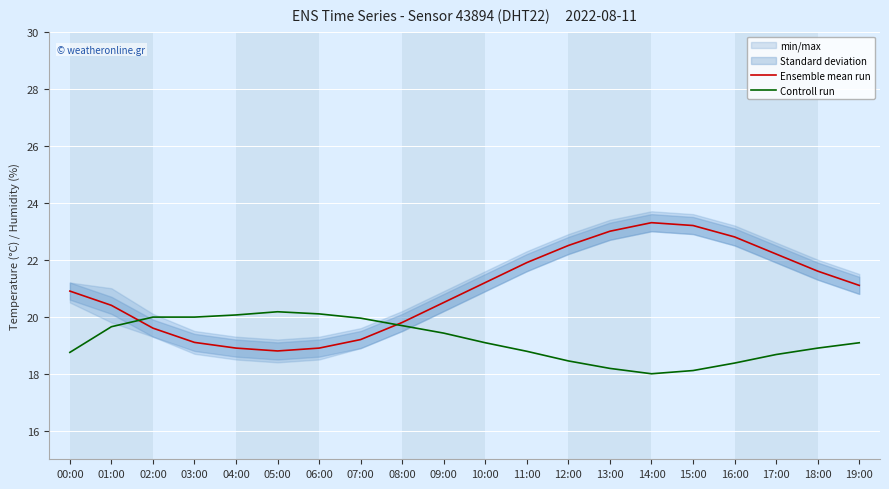

The Ensemble mean run series shows 29.7 at 12:00. True or false?

False